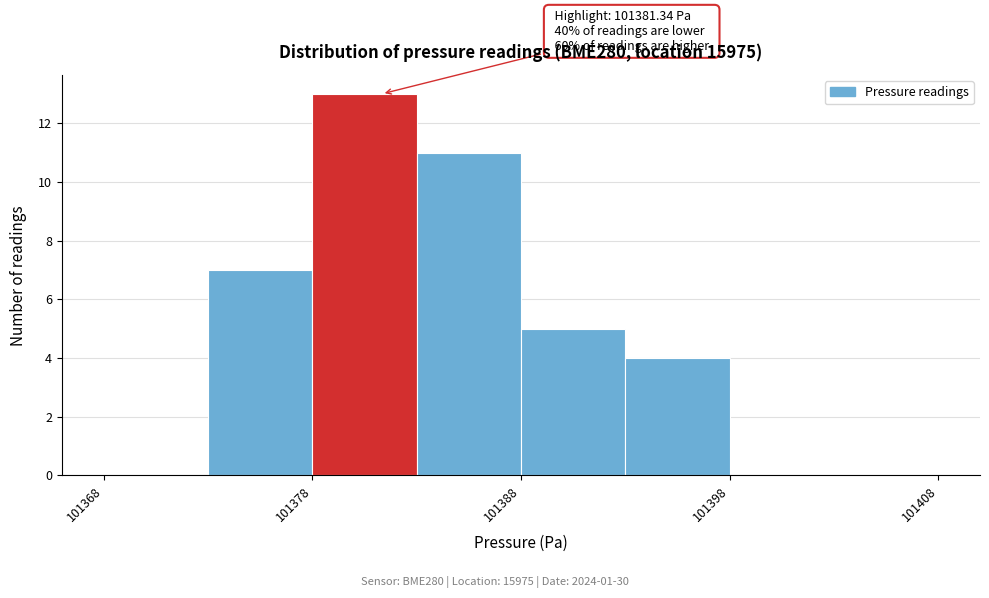

Which range on the x-axis has the tallest bar?

101378 to 101383